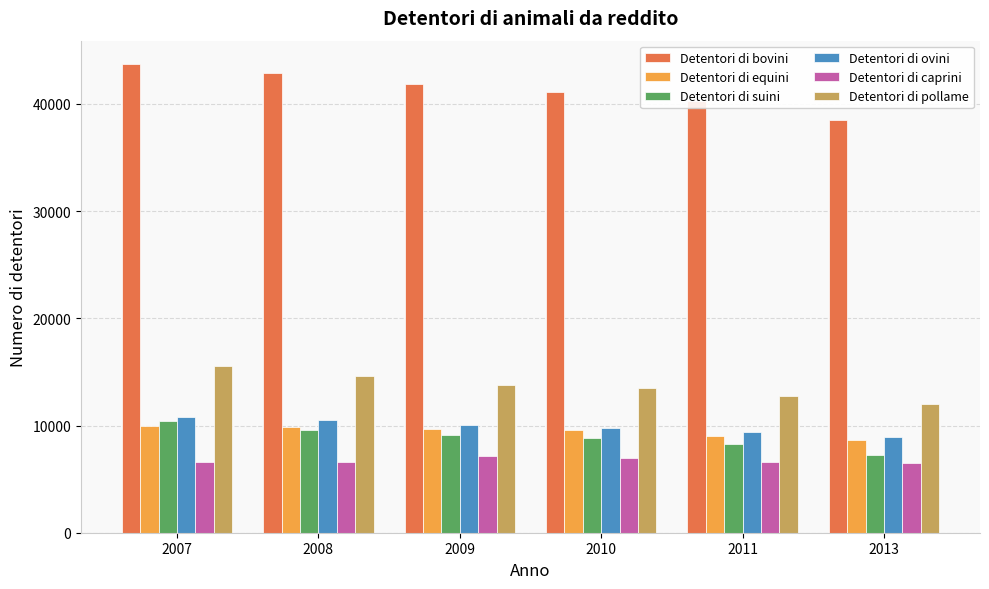

What is the total value across all series at 2007?

97097